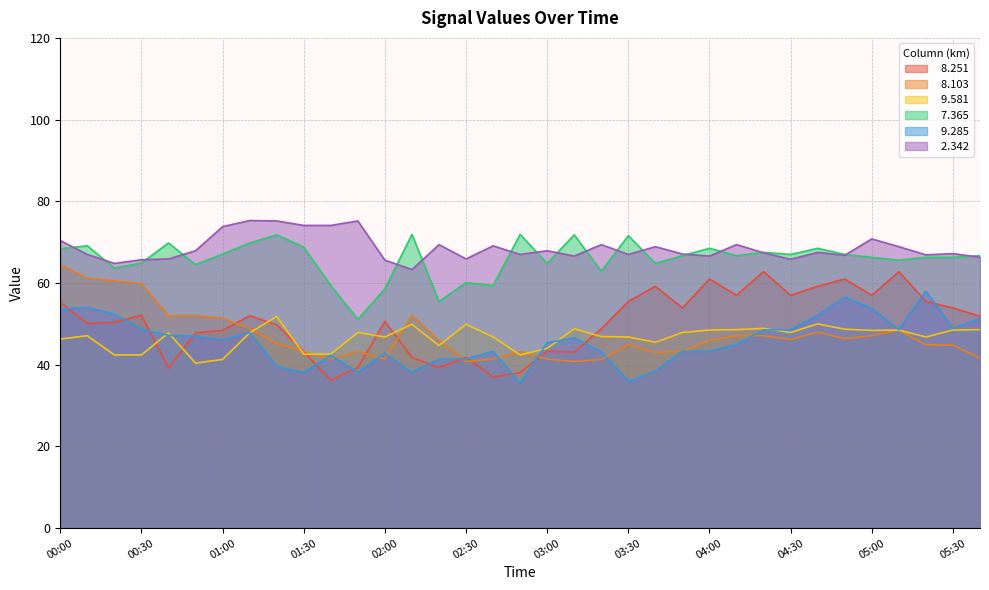

Where is the first local maximum for   7.365?

00:10